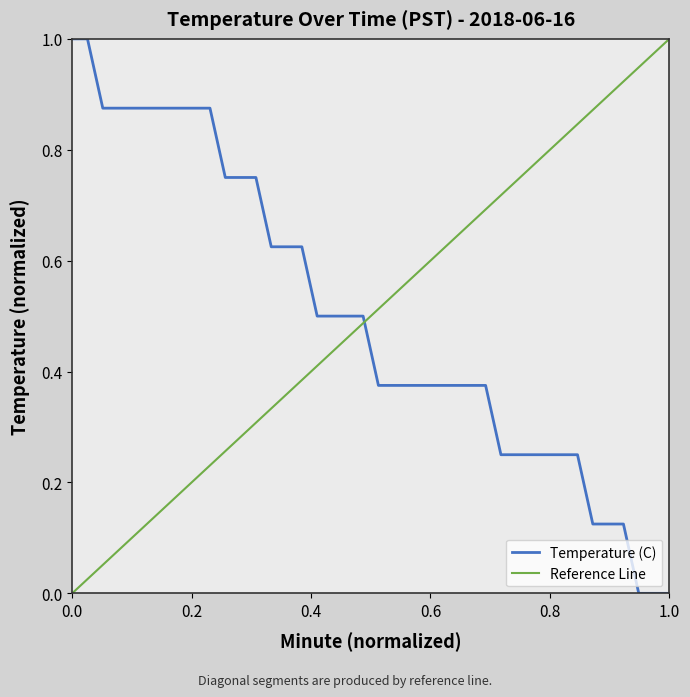

What is the highest value of the Temperature (C) series?

1.0